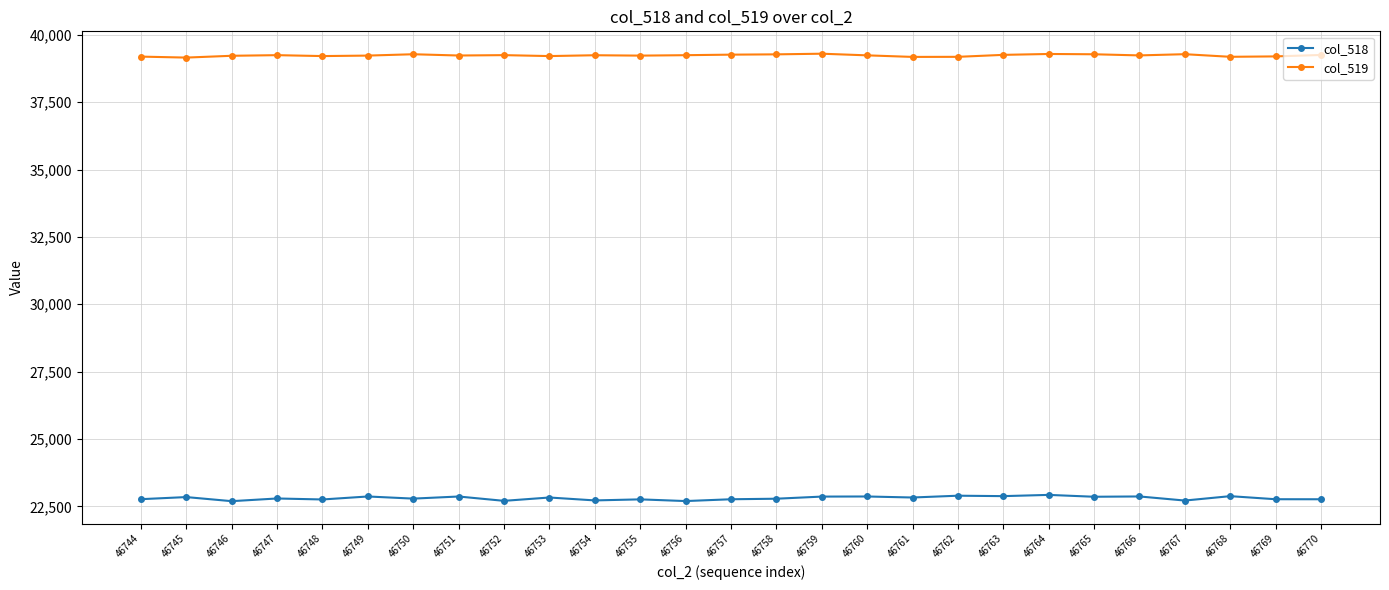

What is the value of the col_518 point at the 20th from the left?

22879